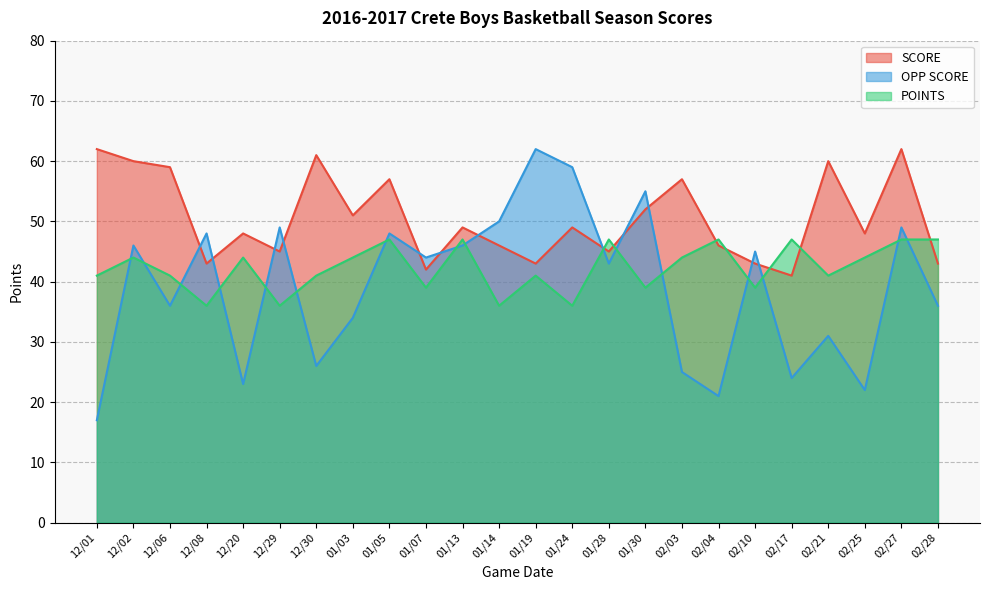

How many values in the POINTS series are below 44?

12